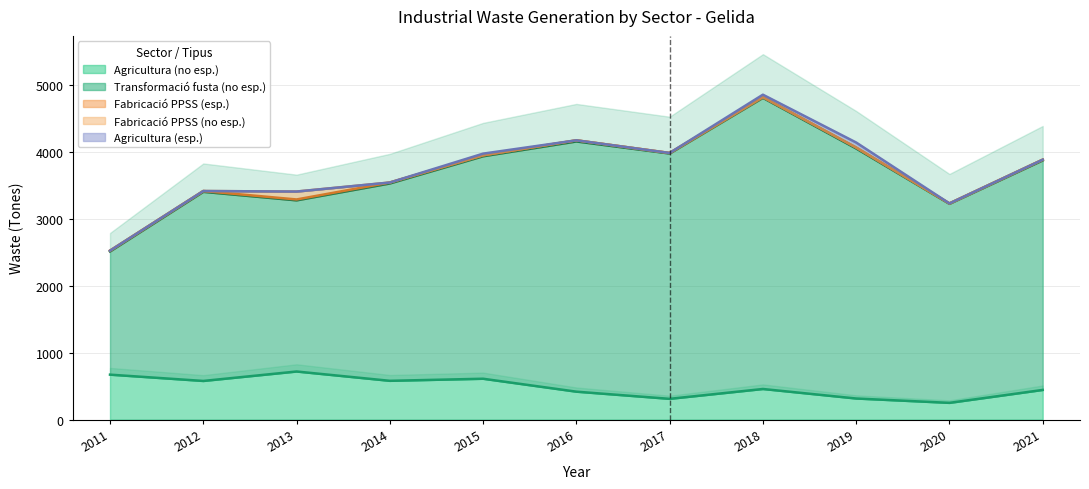

The value of Fabricació PPSS (esp.) at 2016 is 17. True or false?

True